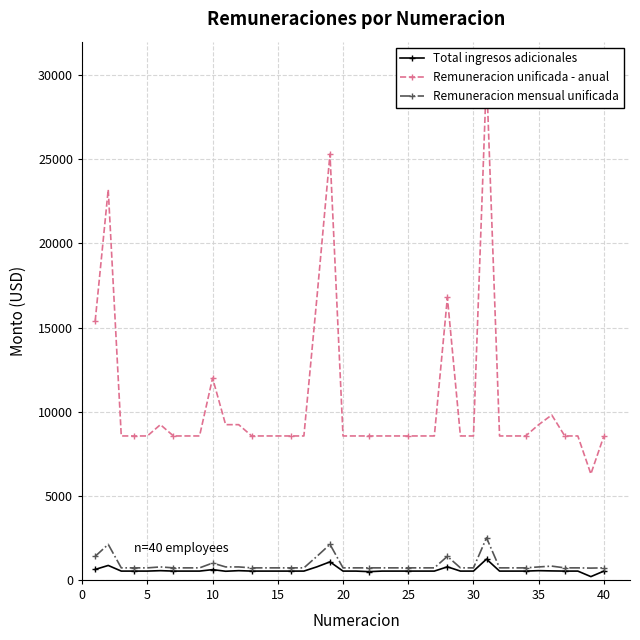

True or false: Remuneracion mensual unificada has more than 2 points higher than both neighbors.

True